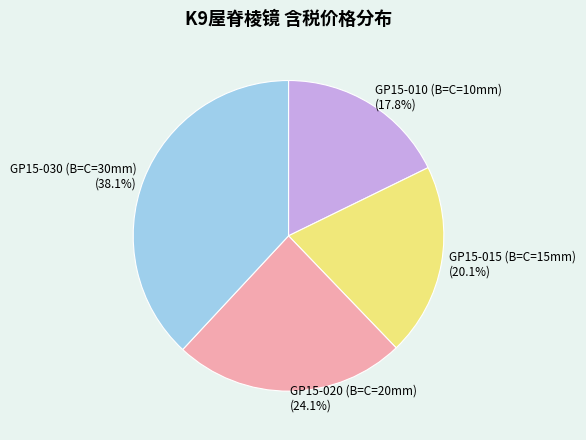

Which slice is the smallest?

GP15-010 (B=C=10mm)